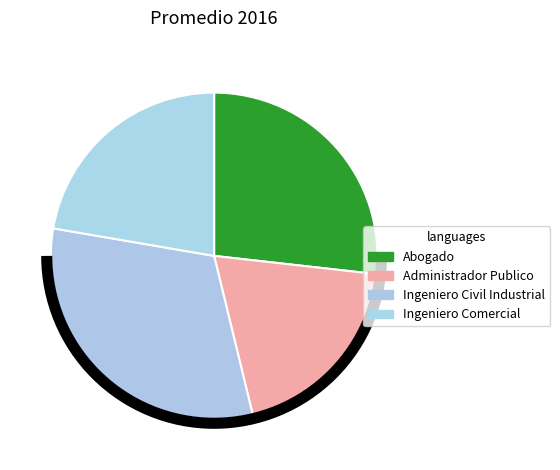

Is there any slice that represents more than half of the pie?

No